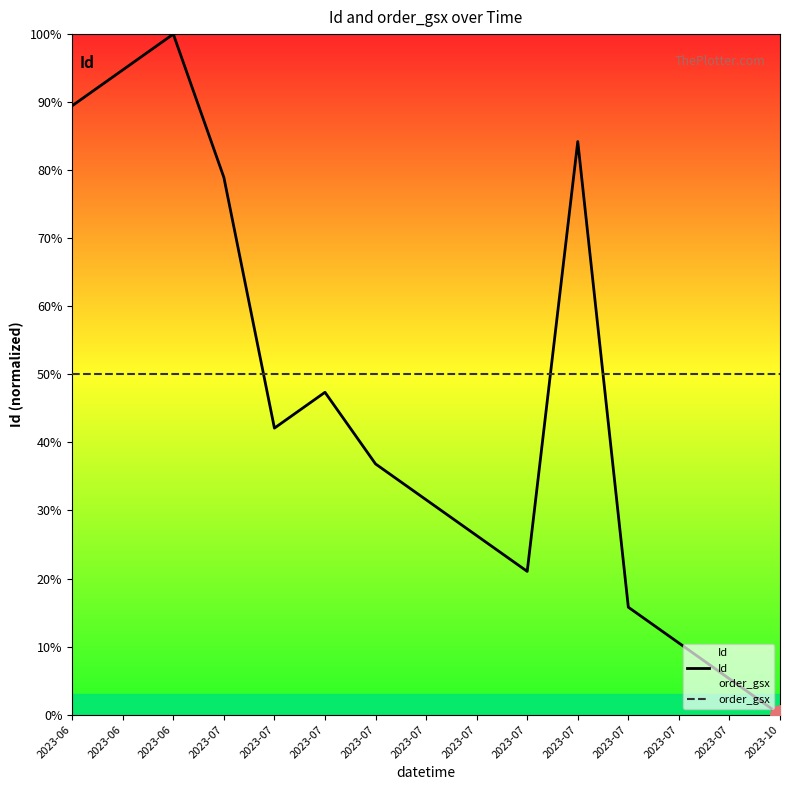

How many positive values does the Id series have?

14